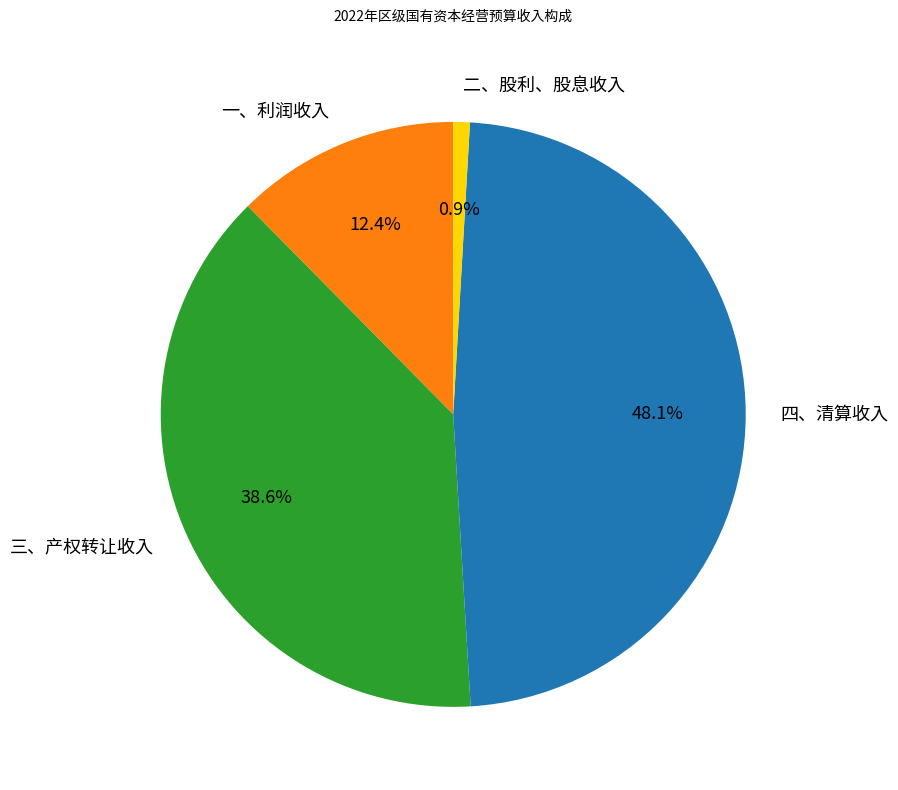

Is there a majority slice in this chart?

No